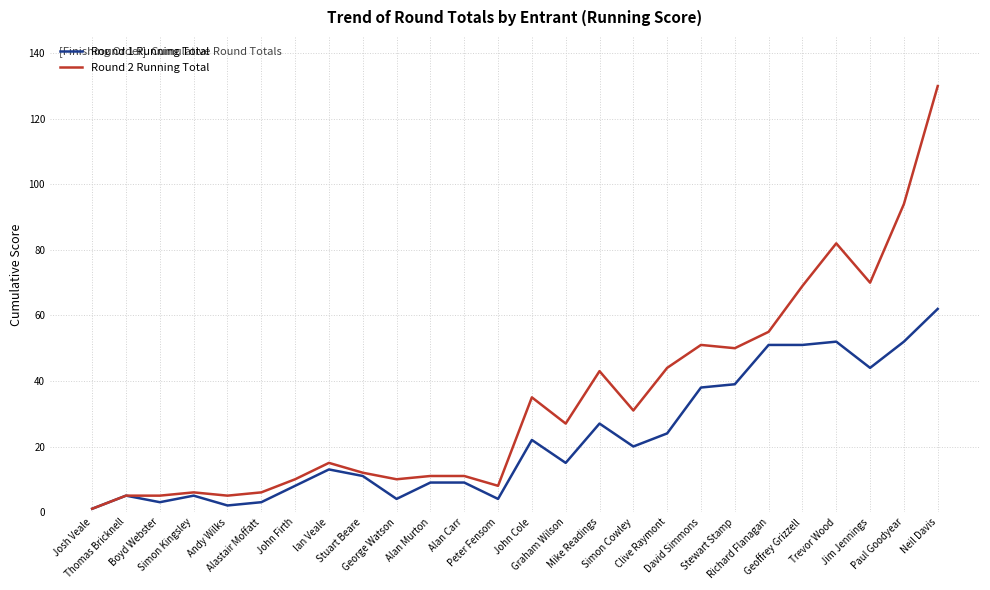

Reading right to left, list all the values displayed in this chart.

Round 1 Running Total: Neil Davis=62	Paul Goodyear=52	Jim Jennings=44	Trevor Wood=52	Geoffrey Grizzell=51	Richard Flanagan=51	Stewart Stamp=39	David Simmons=38	Clive Raymont=24	Simon Cowley=20	Mike Readings=27	Graham Wilson=15	John Cole=22	Peter Fensom=4	Alan Carr=9	Alan Murton=9	George Watson=4	Stuart Beare=11	Ian Veale=13	John Firth=8	Alastair Moffatt=3	Andy Wilks=2	Simon Kingsley=5	Boyd Webster=3	Thomas Bricknell=5	Josh Veale=1
Round 2 Running Total: Neil Davis=130	Paul Goodyear=94	Jim Jennings=70	Trevor Wood=82	Geoffrey Grizzell=69	Richard Flanagan=55	Stewart Stamp=50	David Simmons=51	Clive Raymont=44	Simon Cowley=31	Mike Readings=43	Graham Wilson=27	John Cole=35	Peter Fensom=8	Alan Carr=11	Alan Murton=11	George Watson=10	Stuart Beare=12	Ian Veale=15	John Firth=10	Alastair Moffatt=6	Andy Wilks=5	Simon Kingsley=6	Boyd Webster=5	Thomas Bricknell=5	Josh Veale=1